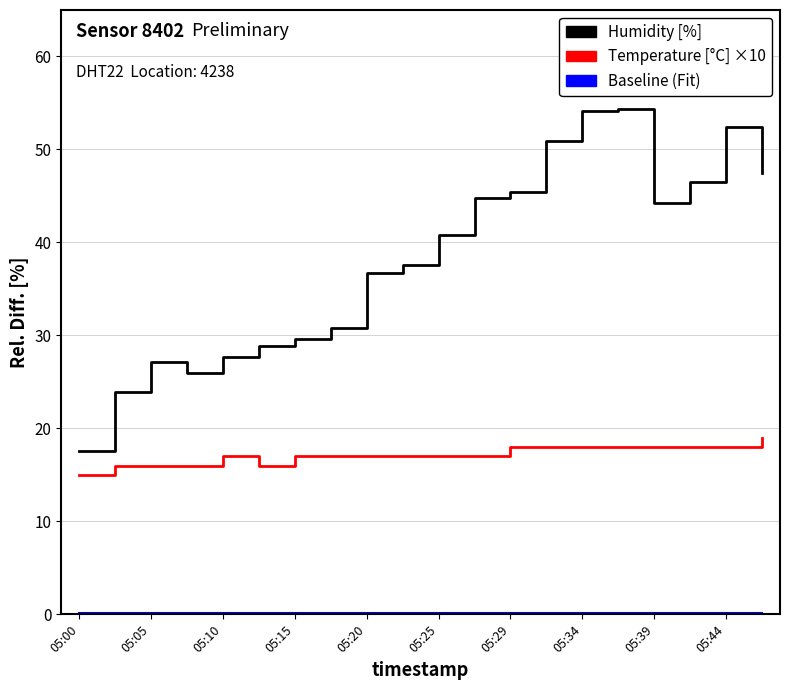

At how many categories does at least one series exceed 40?

10